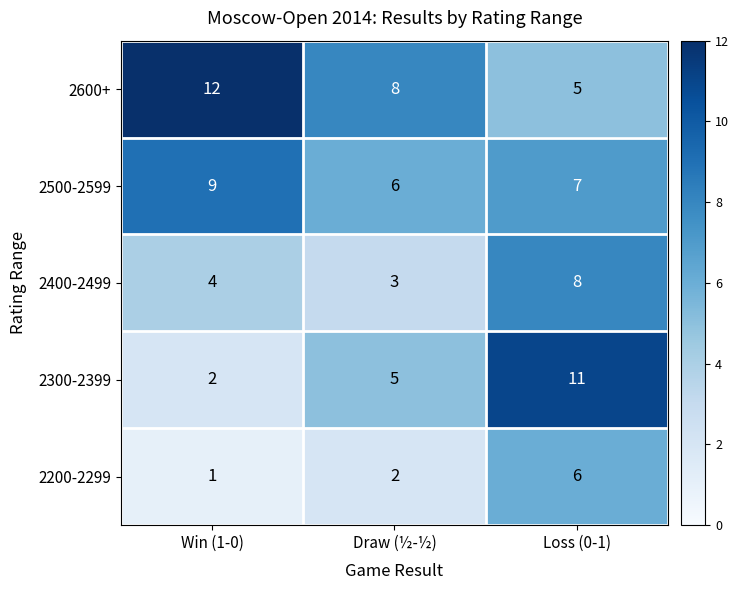

What is the lowest value of the 2500-2599 series?

6